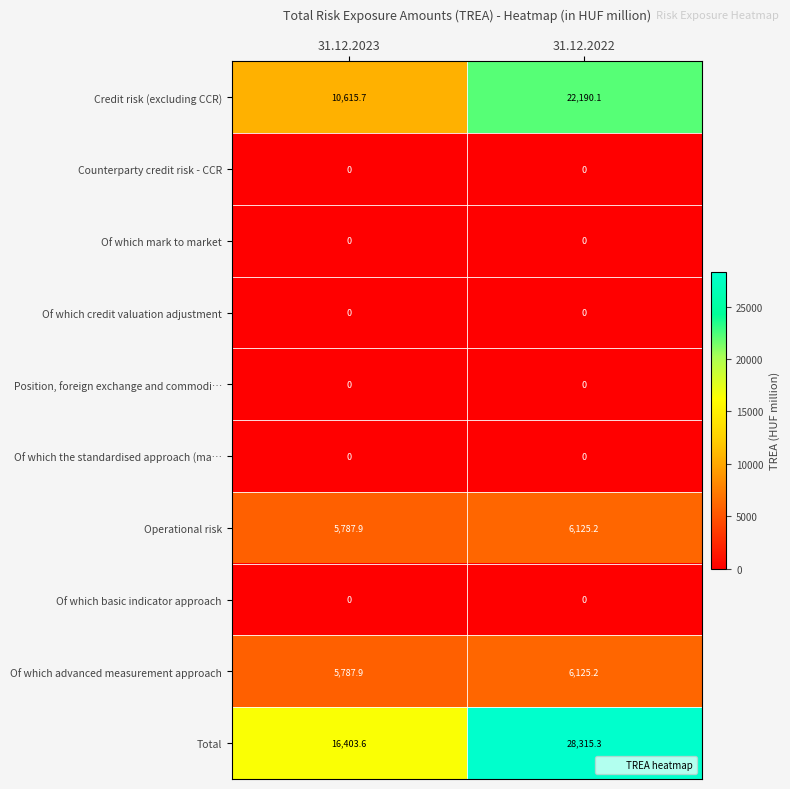

Rank the categories by Credit risk (excluding CCR) value from highest to lowest.

31.12.2022, 31.12.2023